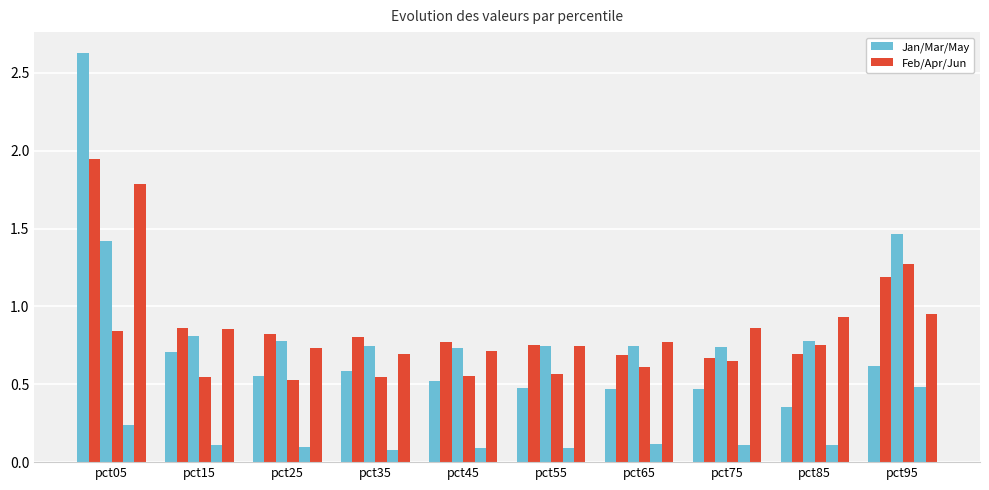

Which has a higher value, pct35 or pct25?

pct35